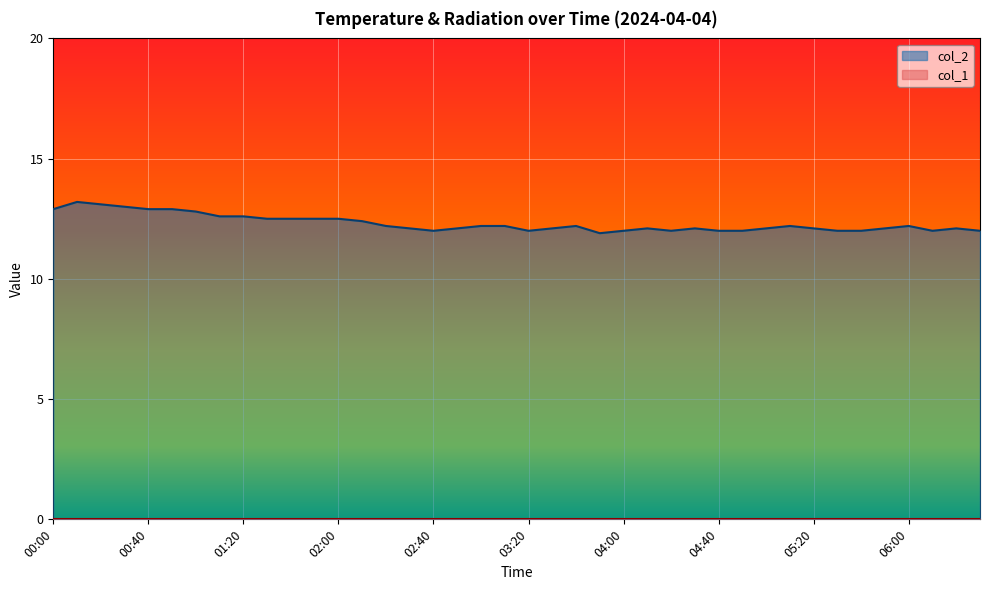

Is it true that the value at 02:40 is 6.2?

False